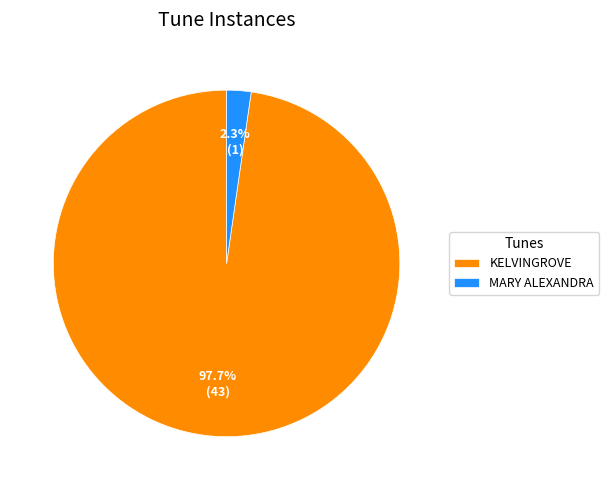

Which slice is the smallest?

MARY ALEXANDRA